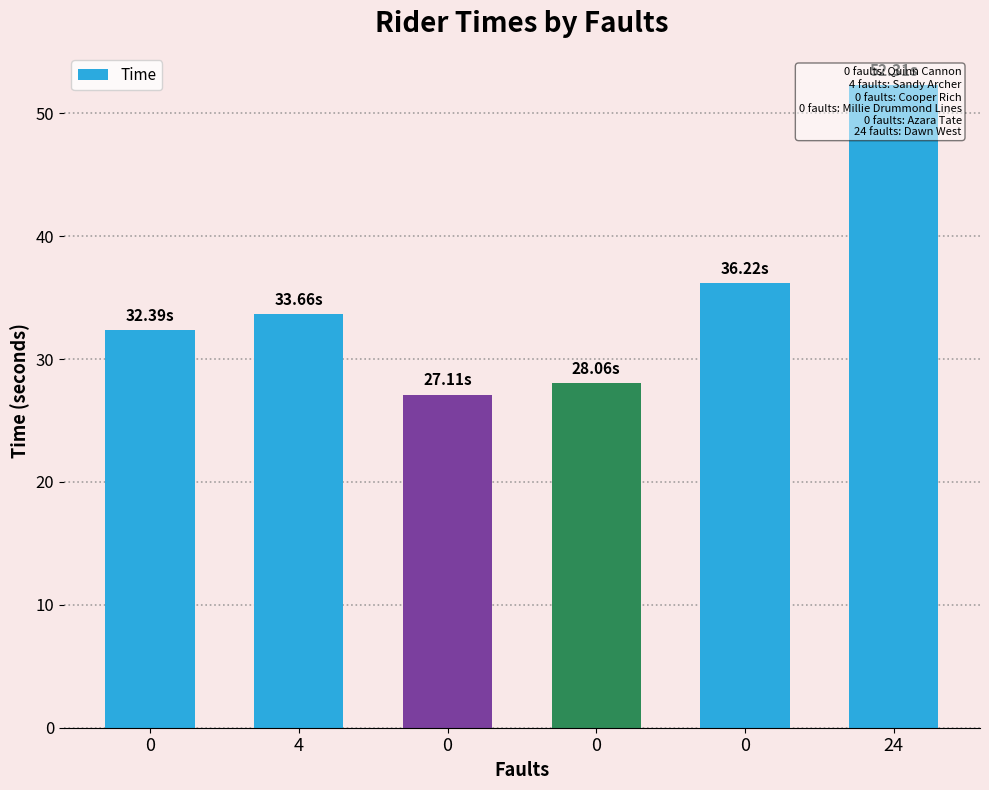

What is the label of the 6th bar from the left?

24